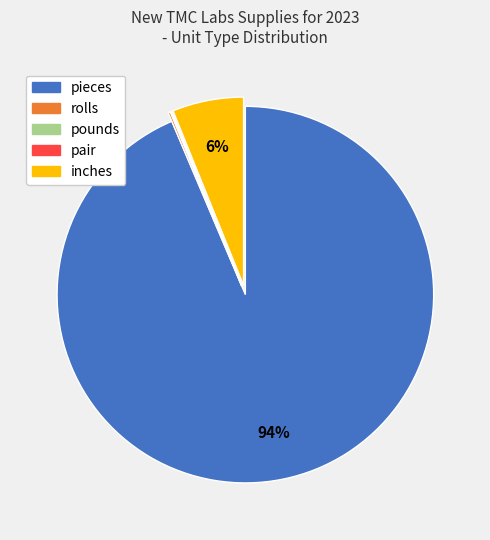

To the nearest percent, what portion does pieces represent?

94%